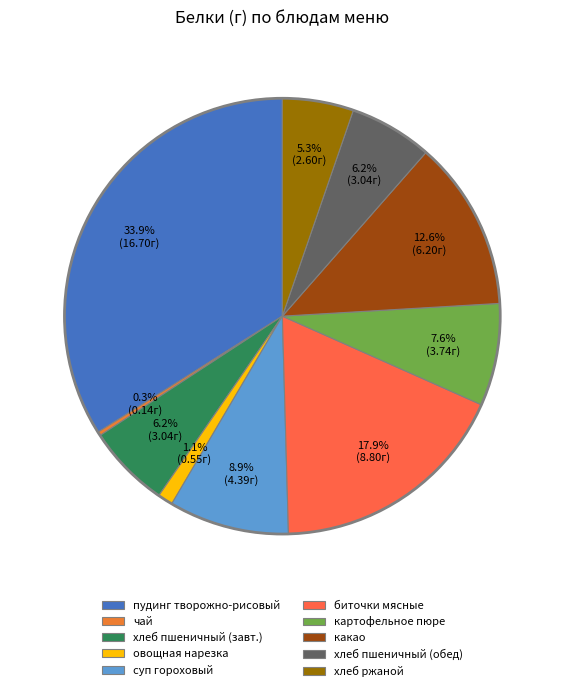

To the nearest percent, what is the difference between the largest and smallest slice percentages?

34%